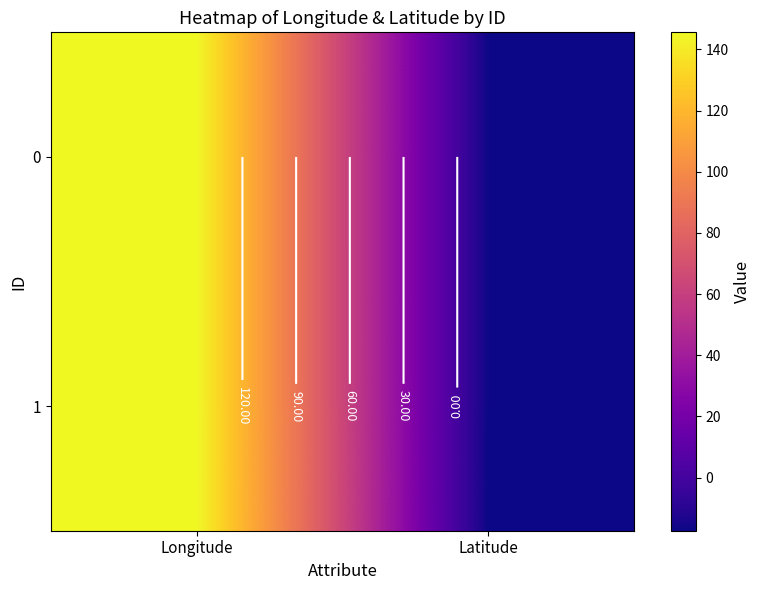

At which label does 0 first exceed 145?

Longitude